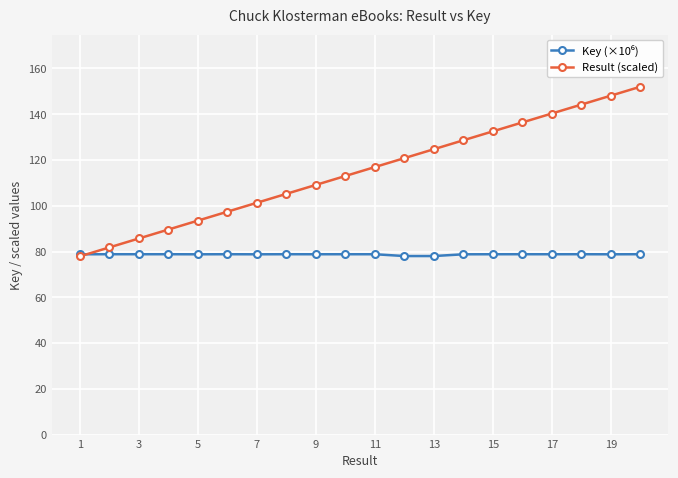

True or false: Result (scaled) has more than 2 interior local peaks.

False